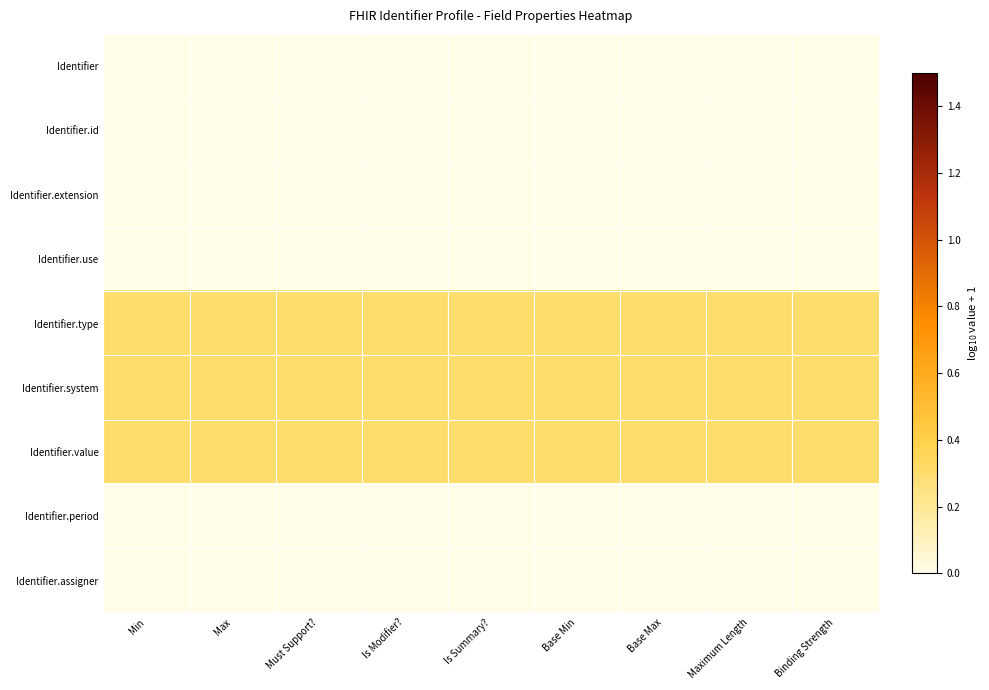

Reading left to right, what are all the values shown in this chart?

Identifier: Min=0.0	Max=0.0	Must Support?=0.0	Is Modifier?=0.0	Is Summary?=0.0	Base Min=0.0	Base Max=0.0	Maximum Length=0.0	Binding Strength=0.0
Identifier.id: Min=0.0	Max=0.0	Must Support?=0.0	Is Modifier?=0.0	Is Summary?=0.0	Base Min=0.0	Base Max=0.0	Maximum Length=0.0	Binding Strength=0.0
Identifier.extension: Min=0.0	Max=0.0	Must Support?=0.0	Is Modifier?=0.0	Is Summary?=0.0	Base Min=0.0	Base Max=0.0	Maximum Length=0.0	Binding Strength=0.0
Identifier.use: Min=0.0	Max=0.0	Must Support?=0.0	Is Modifier?=0.0	Is Summary?=0.0	Base Min=0.0	Base Max=0.0	Maximum Length=0.0	Binding Strength=0.0
Identifier.type: Min=0.3	Max=0.3	Must Support?=0.3	Is Modifier?=0.3	Is Summary?=0.3	Base Min=0.3	Base Max=0.3	Maximum Length=0.3	Binding Strength=0.3
Identifier.system: Min=0.3	Max=0.3	Must Support?=0.3	Is Modifier?=0.3	Is Summary?=0.3	Base Min=0.3	Base Max=0.3	Maximum Length=0.3	Binding Strength=0.3
Identifier.value: Min=0.3	Max=0.3	Must Support?=0.3	Is Modifier?=0.3	Is Summary?=0.3	Base Min=0.3	Base Max=0.3	Maximum Length=0.3	Binding Strength=0.3
Identifier.period: Min=0.0	Max=0.0	Must Support?=0.0	Is Modifier?=0.0	Is Summary?=0.0	Base Min=0.0	Base Max=0.0	Maximum Length=0.0	Binding Strength=0.0
Identifier.assigner: Min=0.0	Max=0.0	Must Support?=0.0	Is Modifier?=0.0	Is Summary?=0.0	Base Min=0.0	Base Max=0.0	Maximum Length=0.0	Binding Strength=0.0